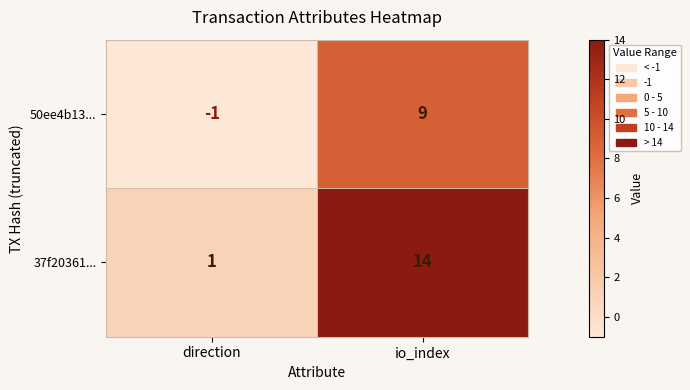

How many positive values does the 50ee4b13... series have?

1